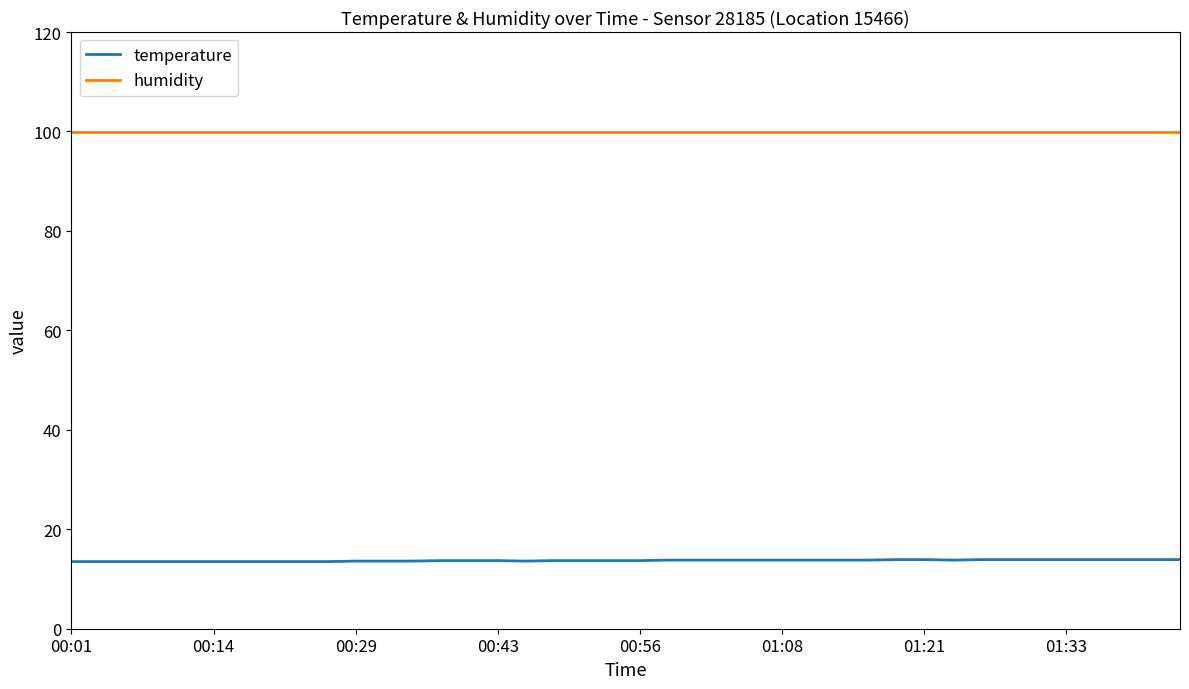

Count the number of data series in this chart.

2